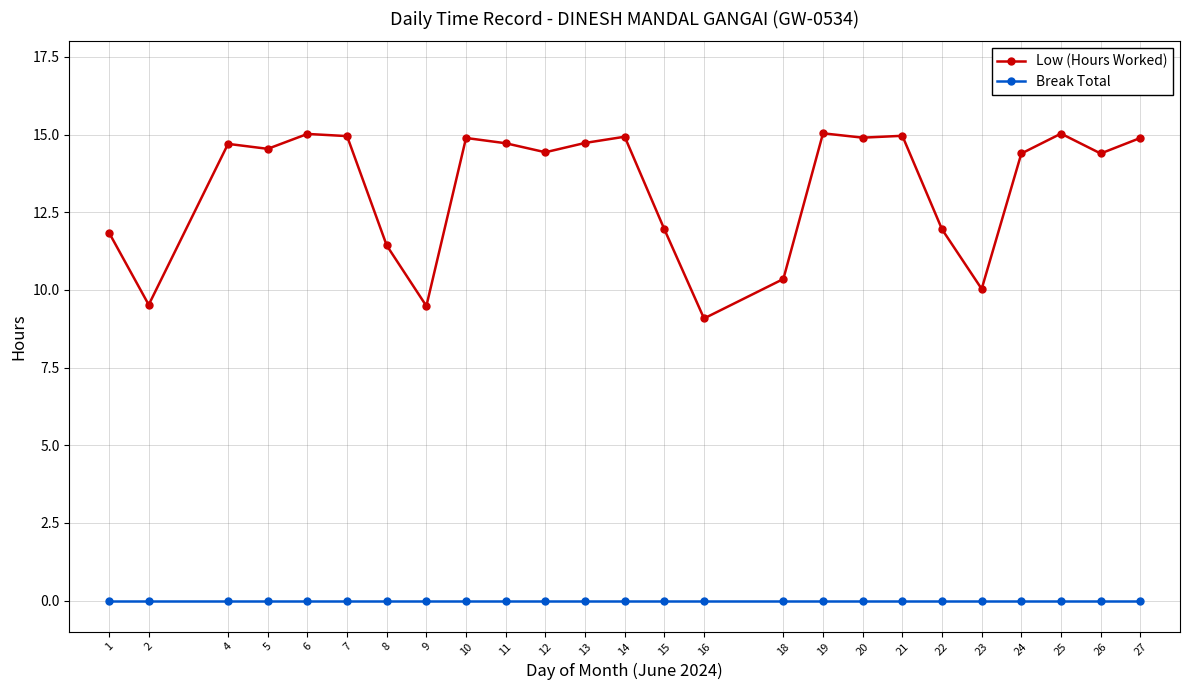

What is the highest value of the Low (Hours Worked) series?

15.0